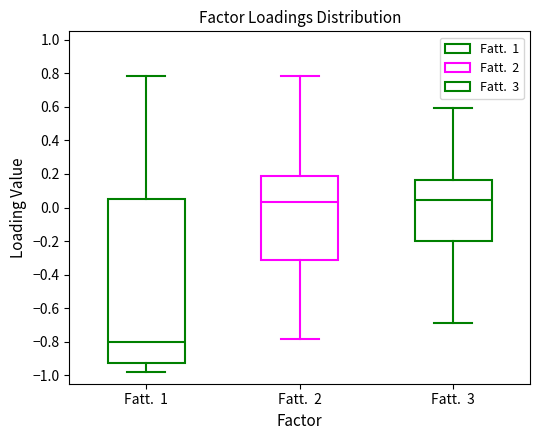

Reading left to right, read every box against the y-axis: the position of its median line, the range the box covers, and the ends of its whiskers. The values are not printed on the chart, so give them approximately, as read against the axis.

Fatt. 1: median -0.80, box -0.92 to 0.04, whiskers -0.98 to 0.78
Fatt. 2: median 0.04, box -0.32 to 0.20, whiskers -0.78 to 0.78
Fatt. 3: median 0.04, box -0.20 to 0.16, whiskers -0.68 to 0.60